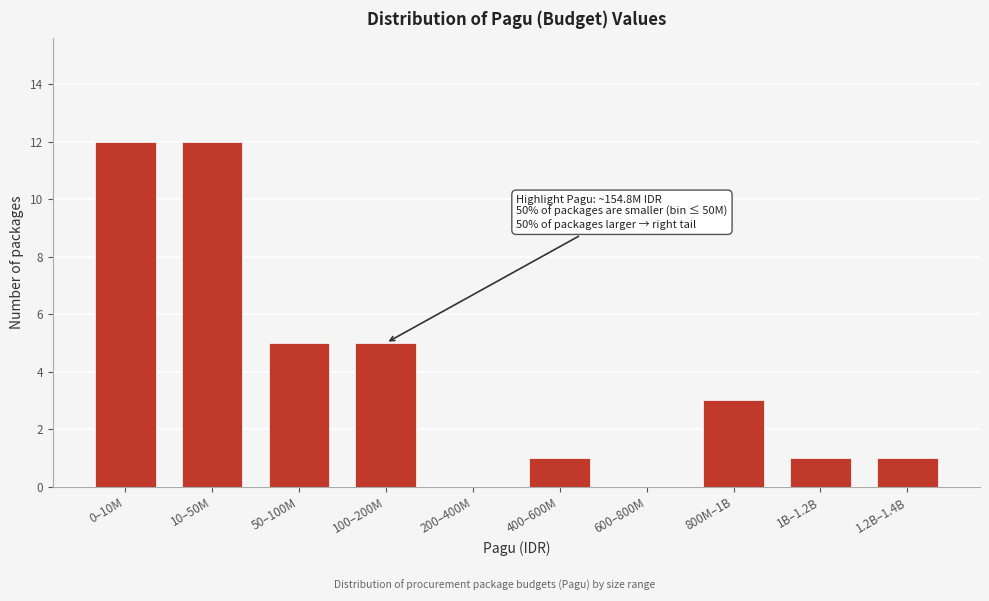

Reading left to right, what are all the values shown in this chart?

0–10M=12	10–50M=12	50–100M=5	100–200M=5	200–400M=0	400–600M=1	600–800M=0	800M–1B=3	1B–1.2B=1	1.2B–1.4B=1